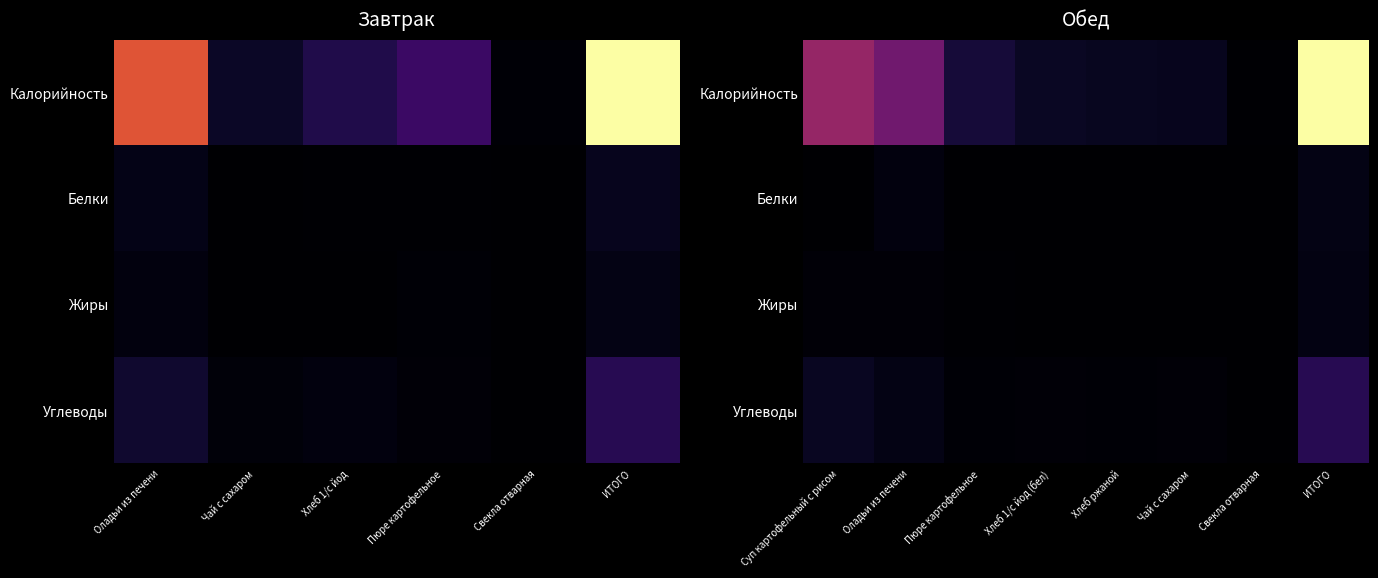

What is the difference between the highest and lowest values at Чай с сахаром?

37.9